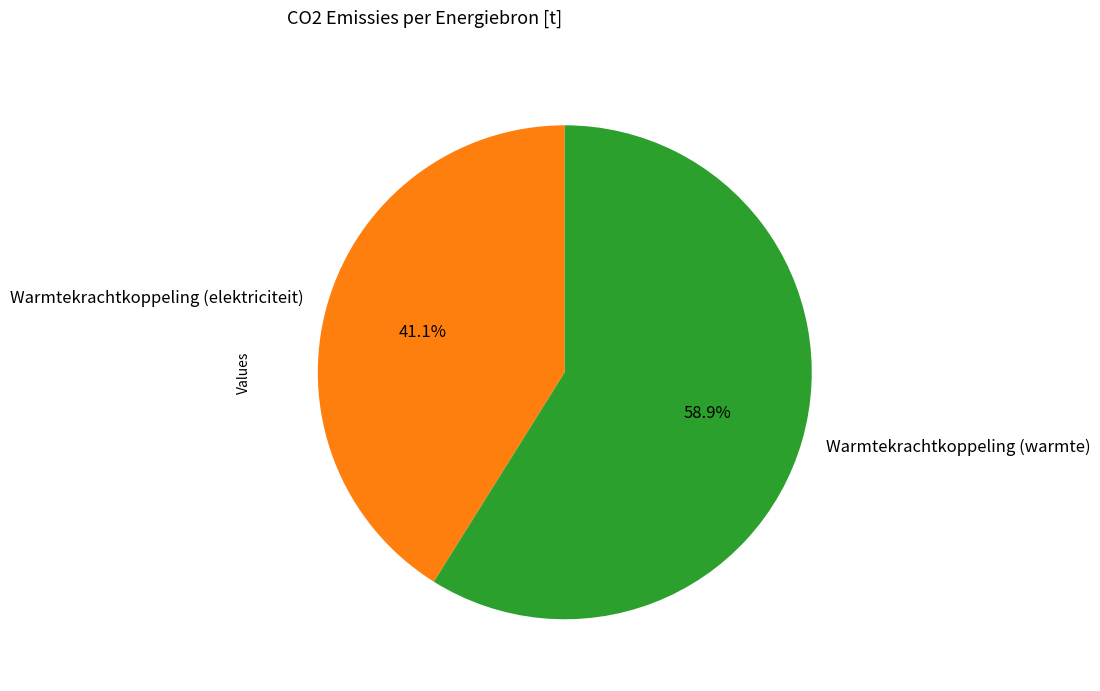

How many slices are in this pie chart?

2